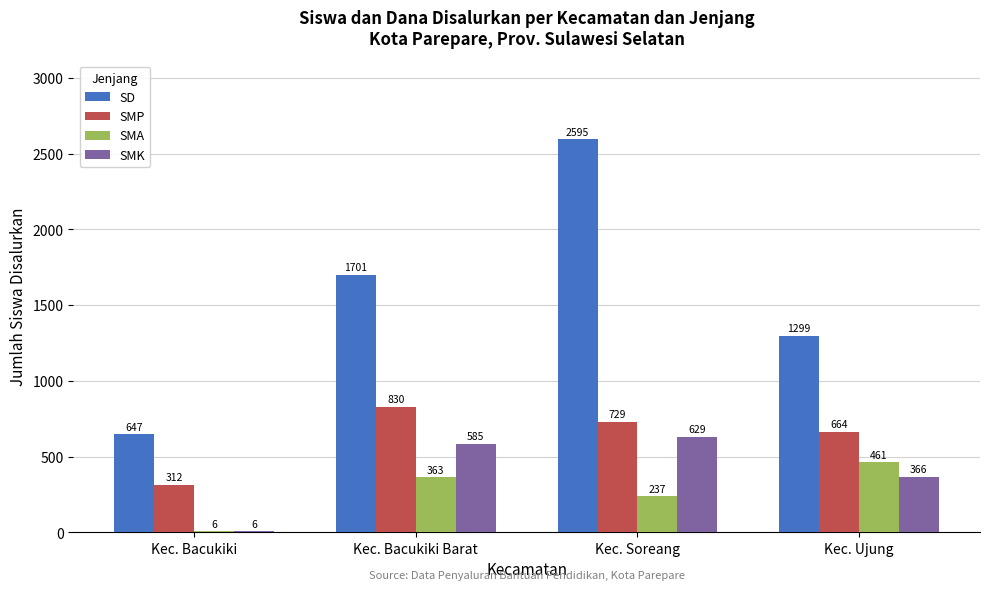

What is the total value across all series at Kec. Bacukiki?

971